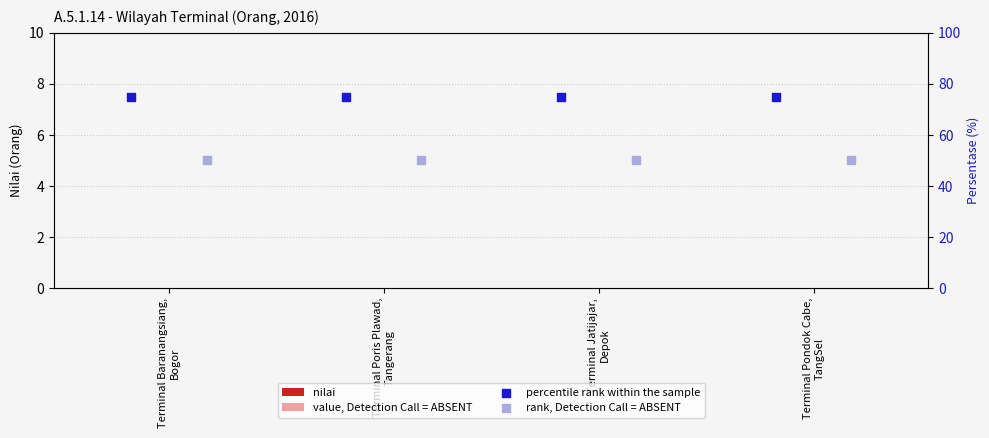

At how many categories does at least one series exceed 11?

4